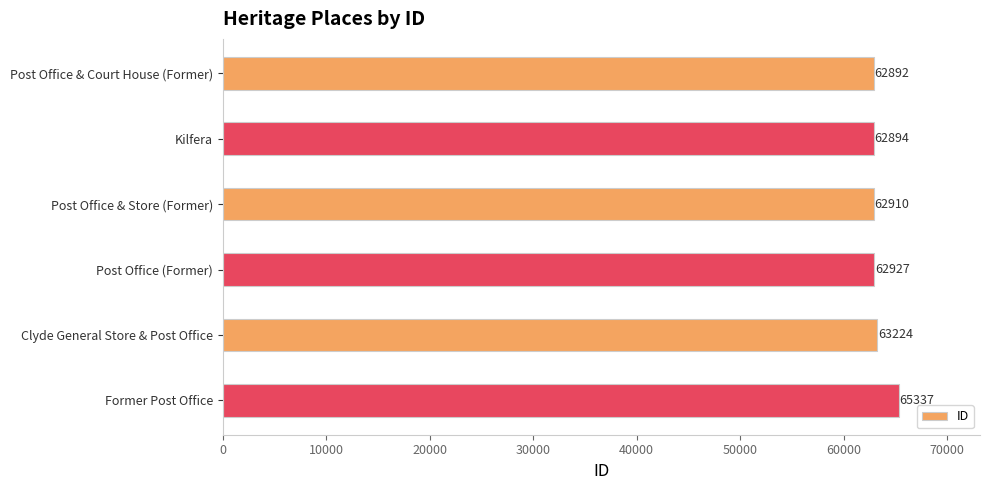

What is the sum of all values?

380184